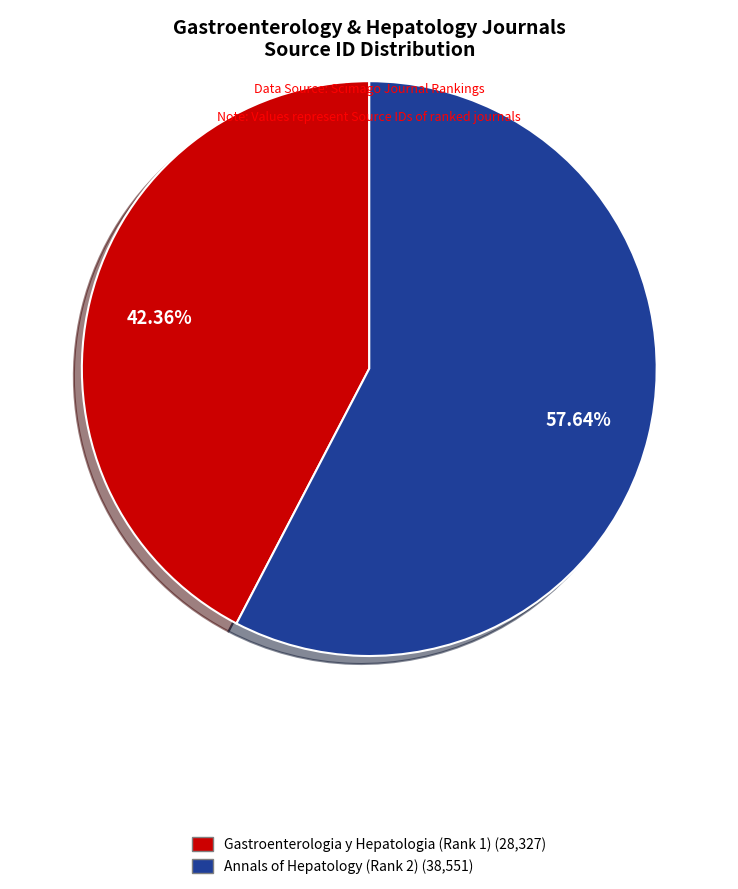

Is Gastroenterologia y Hepatologia (Rank 1) the majority of the pie?

No